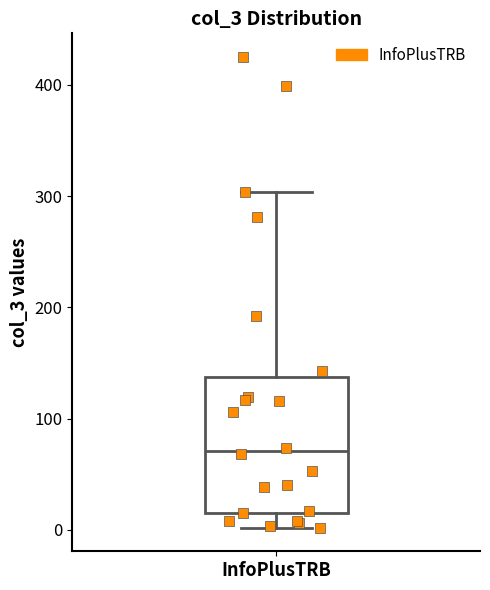

Where does the upper whisker of the box for InfoPlusTRB end on the y-axis? The values are not printed on the chart, so give them approximately, as read against the axis.

300